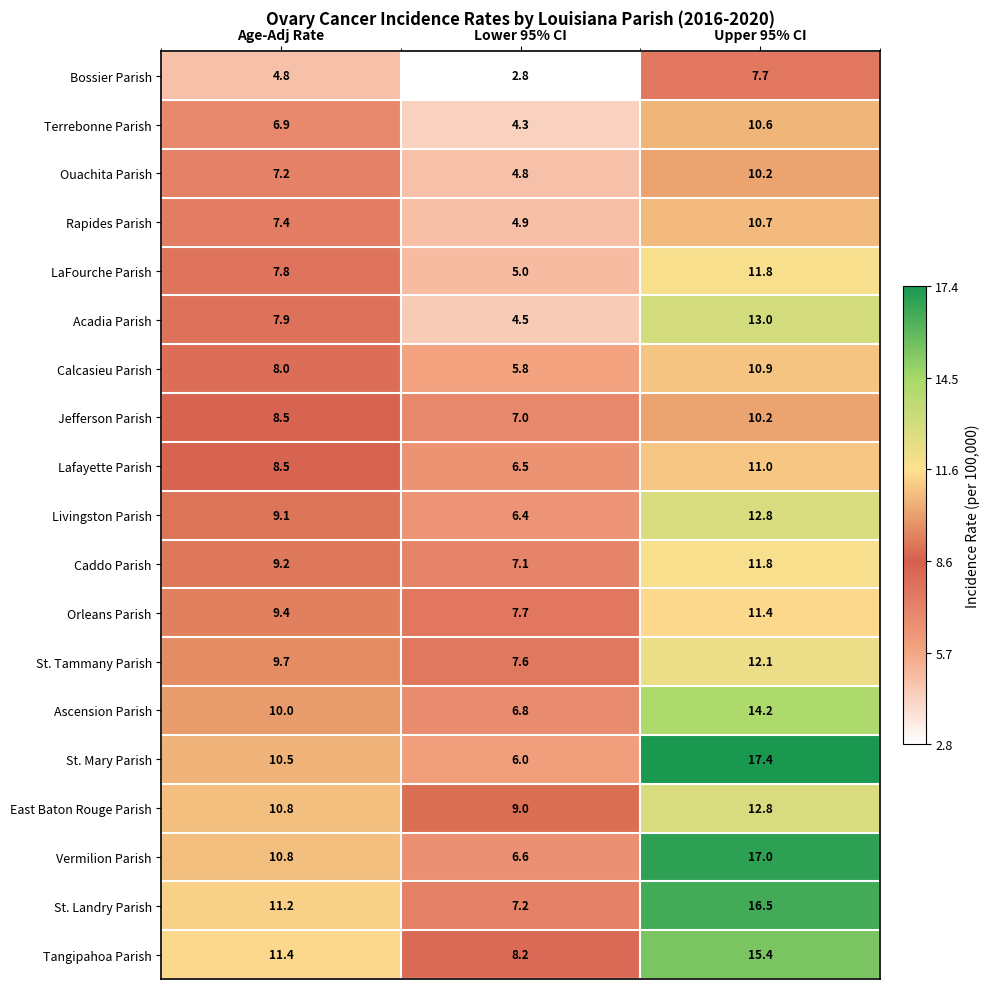

At which category is the sum across all series the highest?

Upper 95% CI